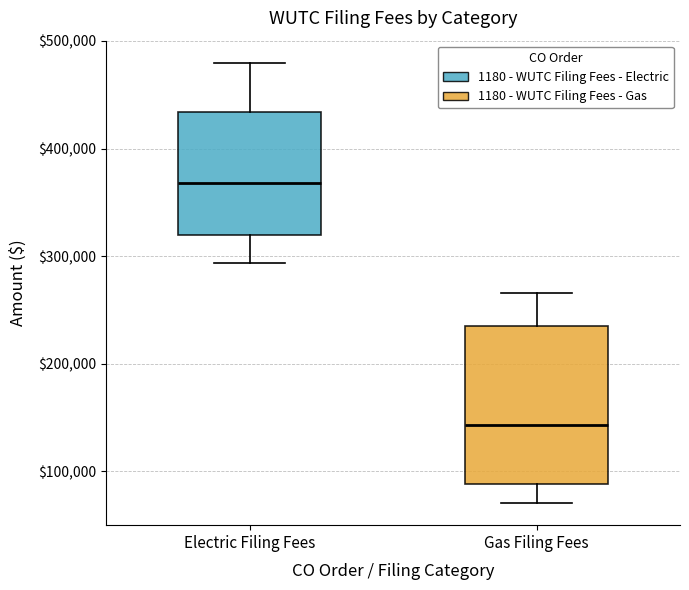

Which box has the highest median line?

Electric Filing Fees